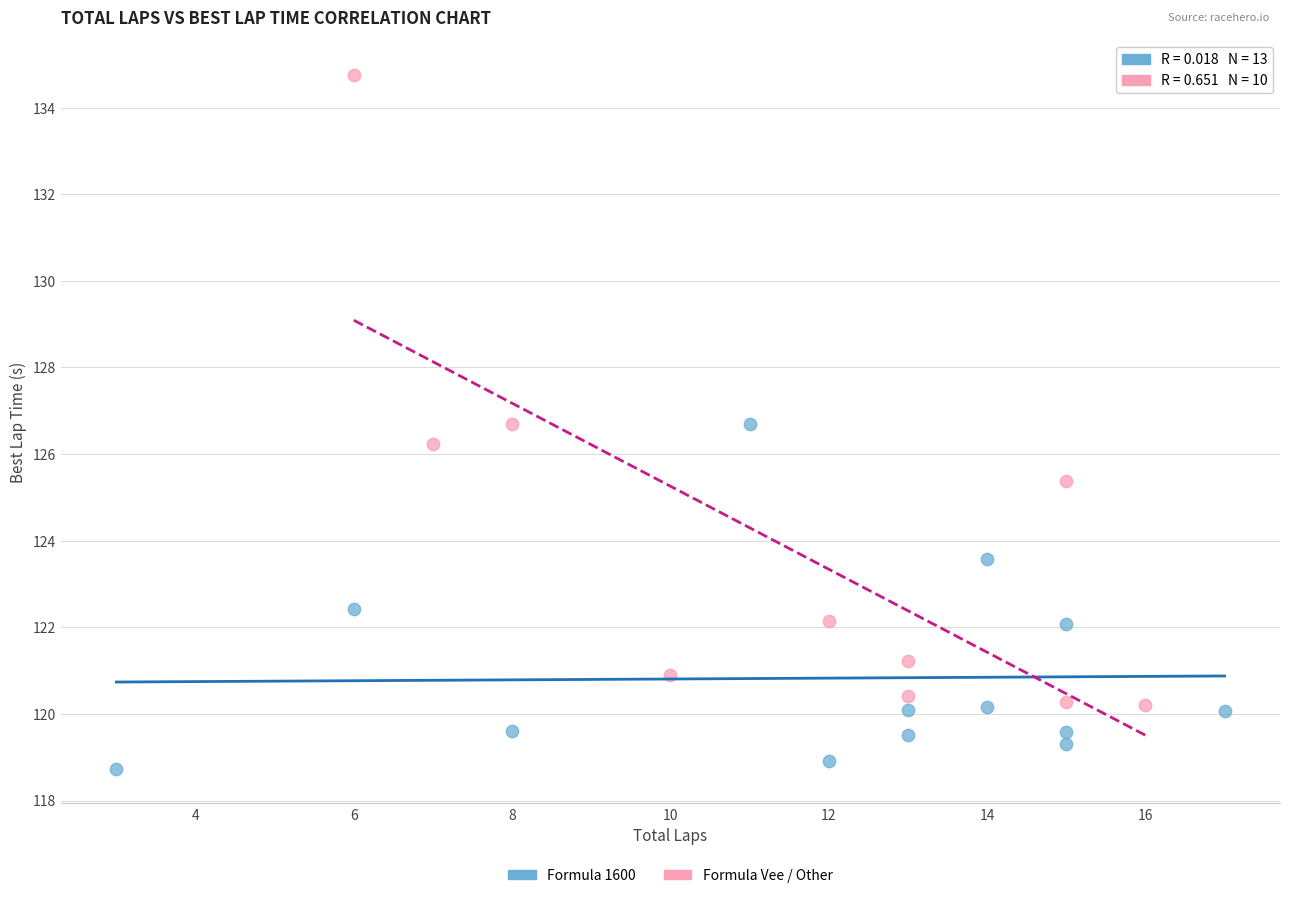

Which series has the largest Y range (max minus min)?

Formula Vee / Other